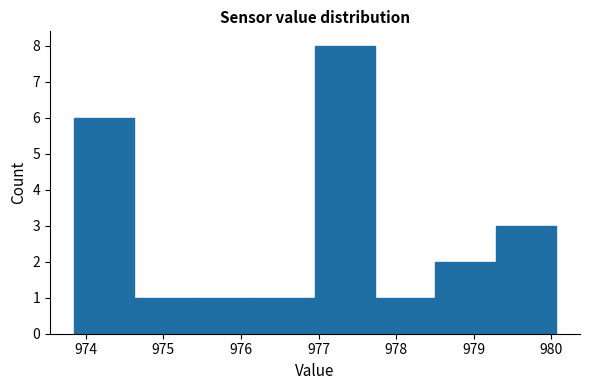

Reading left to right, transcribe this chart: for each bar, give the range it covers on the x-axis and its height. Neither the bar edges nor the heights are printed on the chart, so give them approximately, as read against the axes.

973.9 to 974.6: 6
974.6 to 975.4: 1
975.4 to 976.2: 1
976.2 to 977.0: 1
977.0 to 977.7: 8
977.7 to 978.5: 1
978.5 to 979.3: 2
979.3 to 980.1: 3